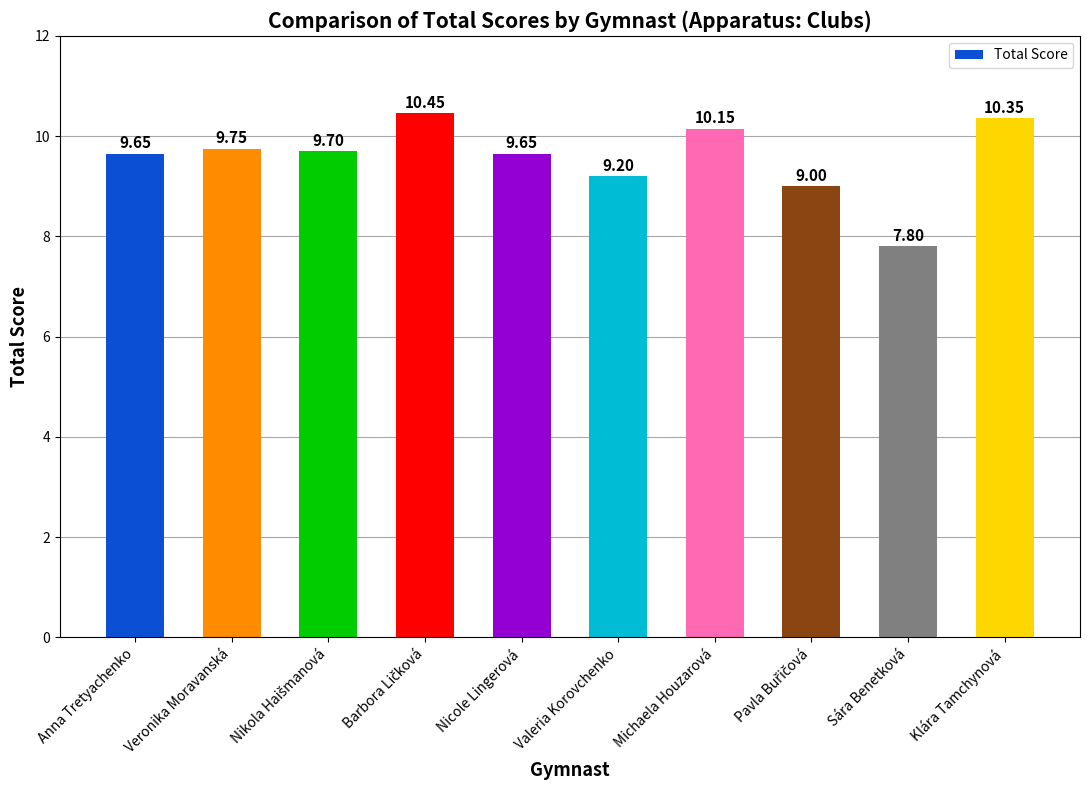

Which category has the lowest value across all series?

Sára Benetková